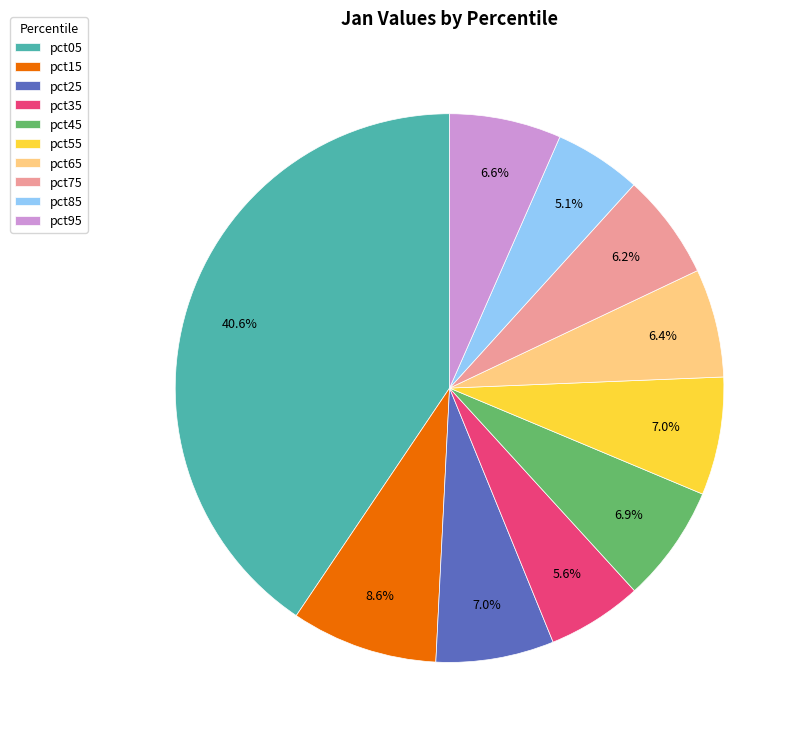

Is there a majority slice in this chart?

No